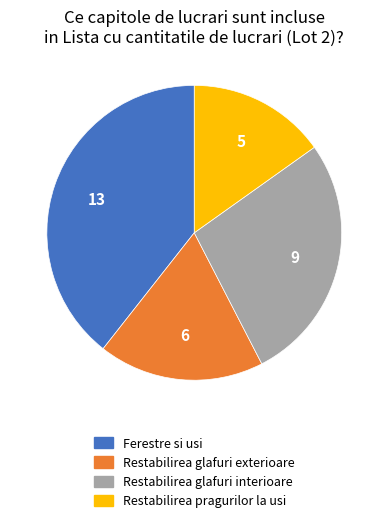

What is the ratio of the value at Restabilirea glafuri exterioare to the value at Restabilirea pragurilor la usi?

1.2